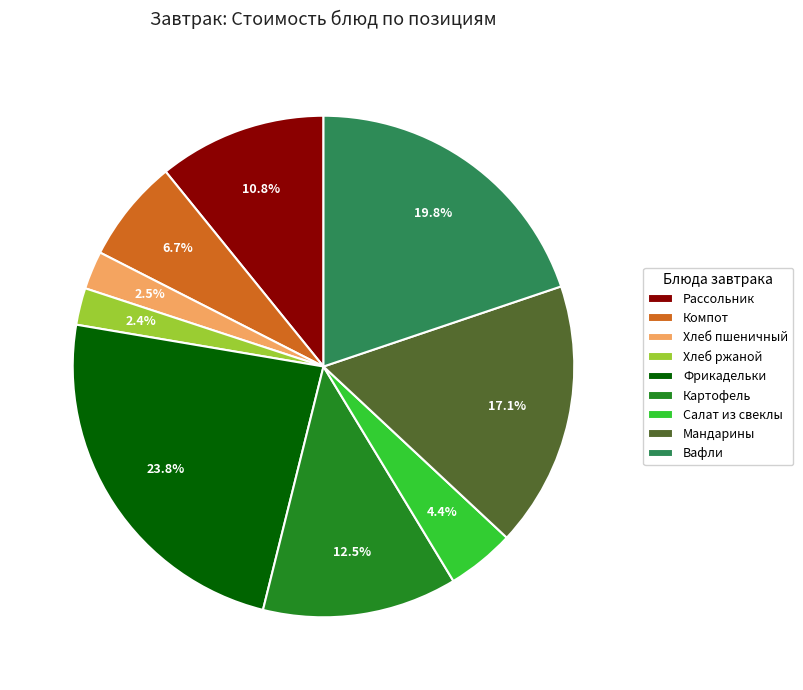

To the nearest percent, what portion does Салат из свеклы represent?

4%